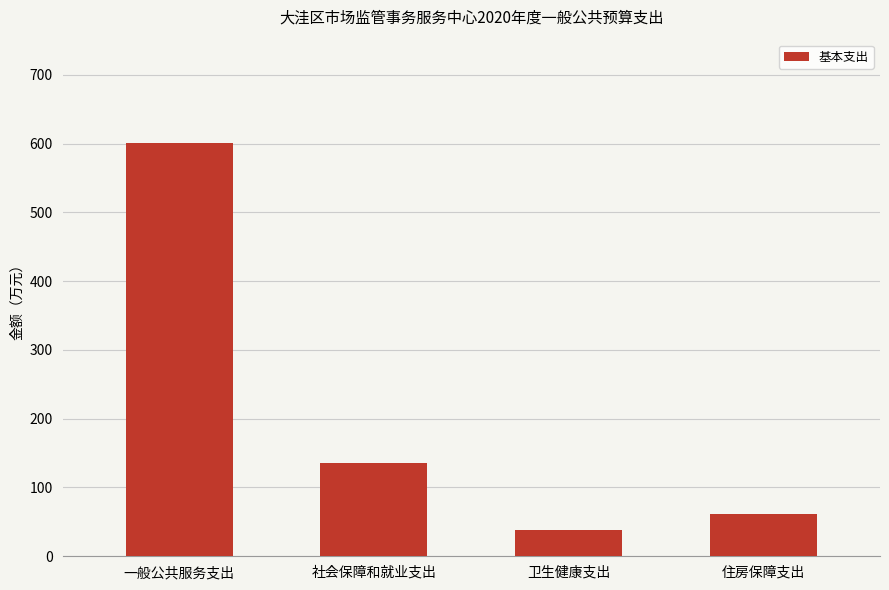

What is the sum of the values at 社会保障和就业支出 and 卫生健康支出?

173.5